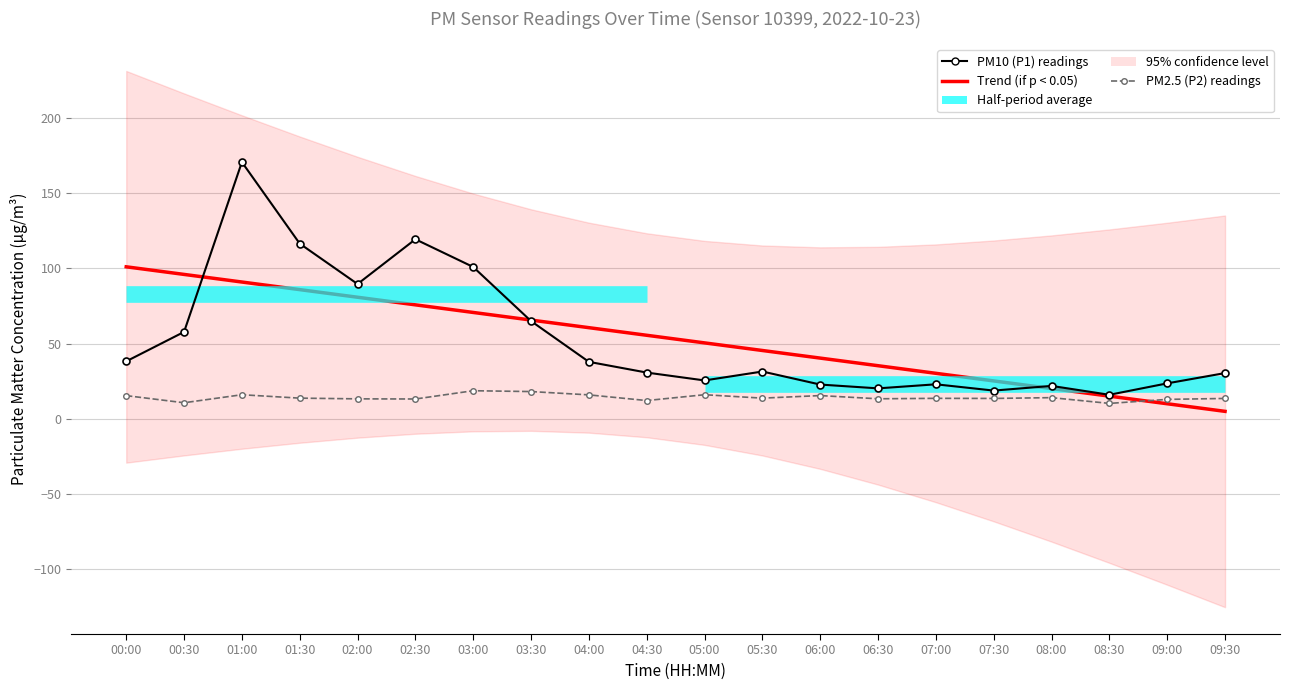

What is the highest value of the PM2.5 (P2) readings series?

18.6